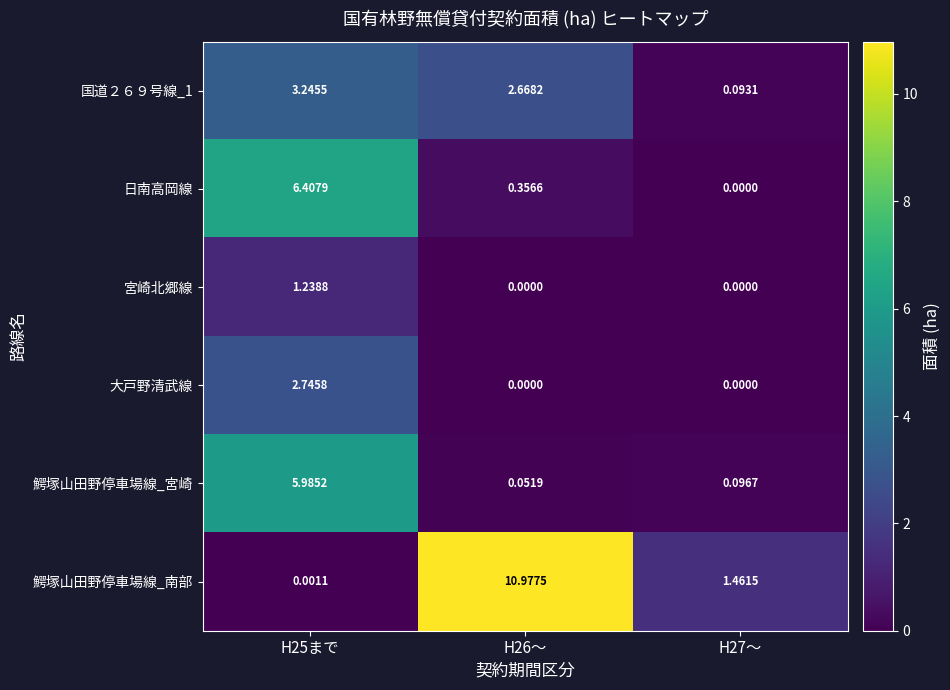

Is the value of 鰐塚山田野停車場線_南部 at H25まで greater than the value of 大戸野清武線 at H27～?

Yes